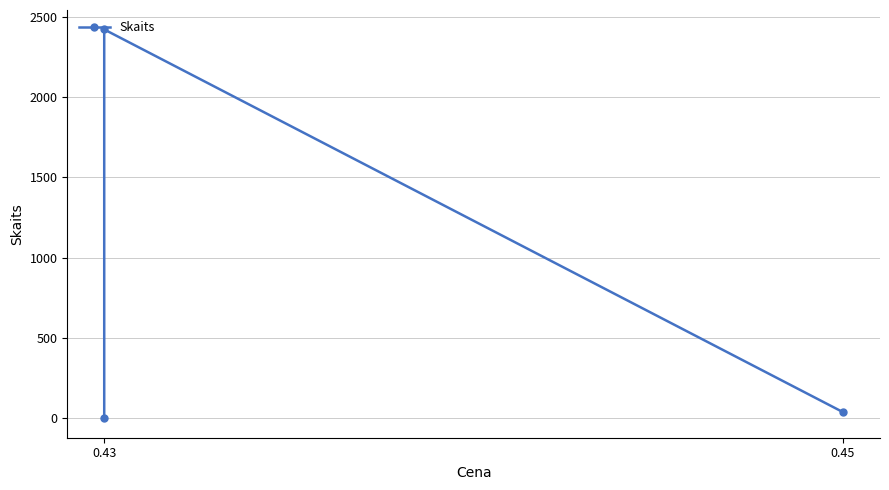

Is it true that the value at 0.43 is 2?

False